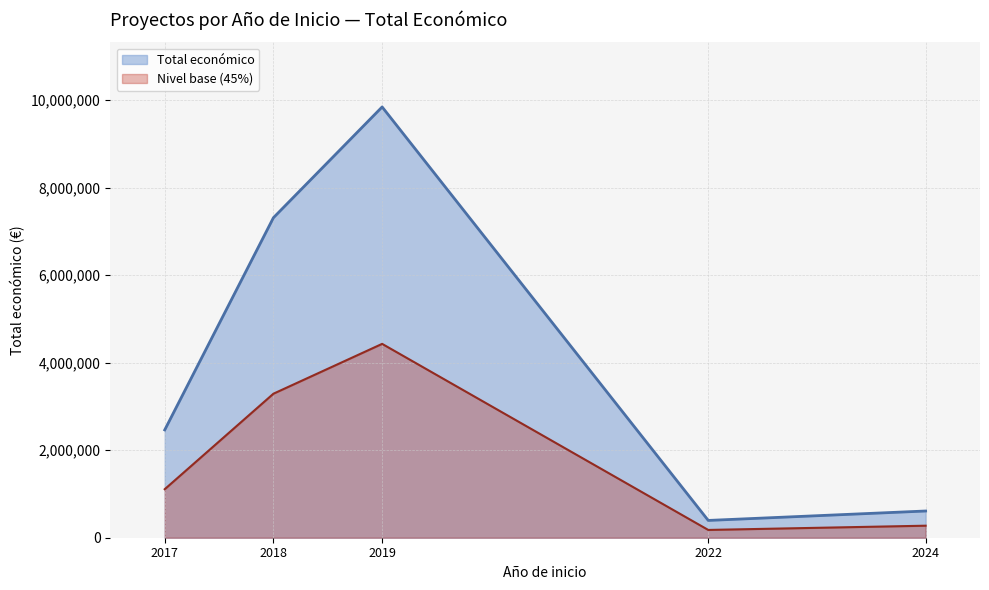

What is the sum of all values?

20634782